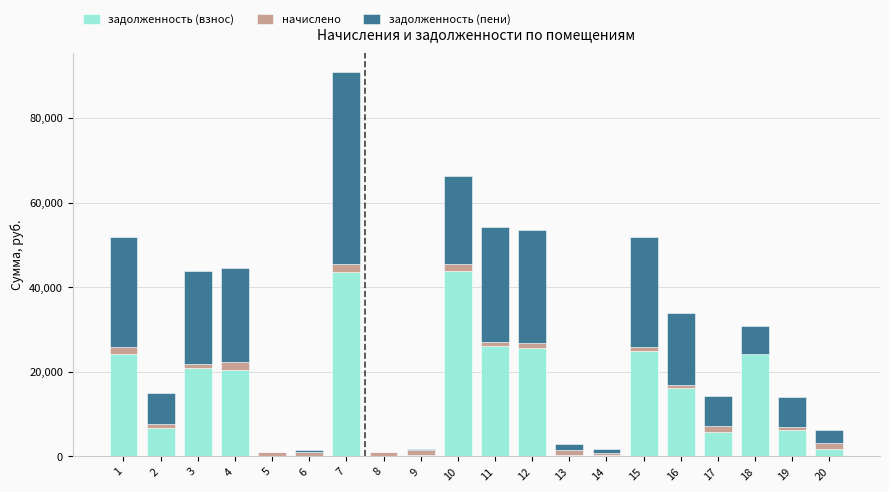

What are all the series names shown in the legend?

задолженность (взнос), начислено, задолженность (пени)